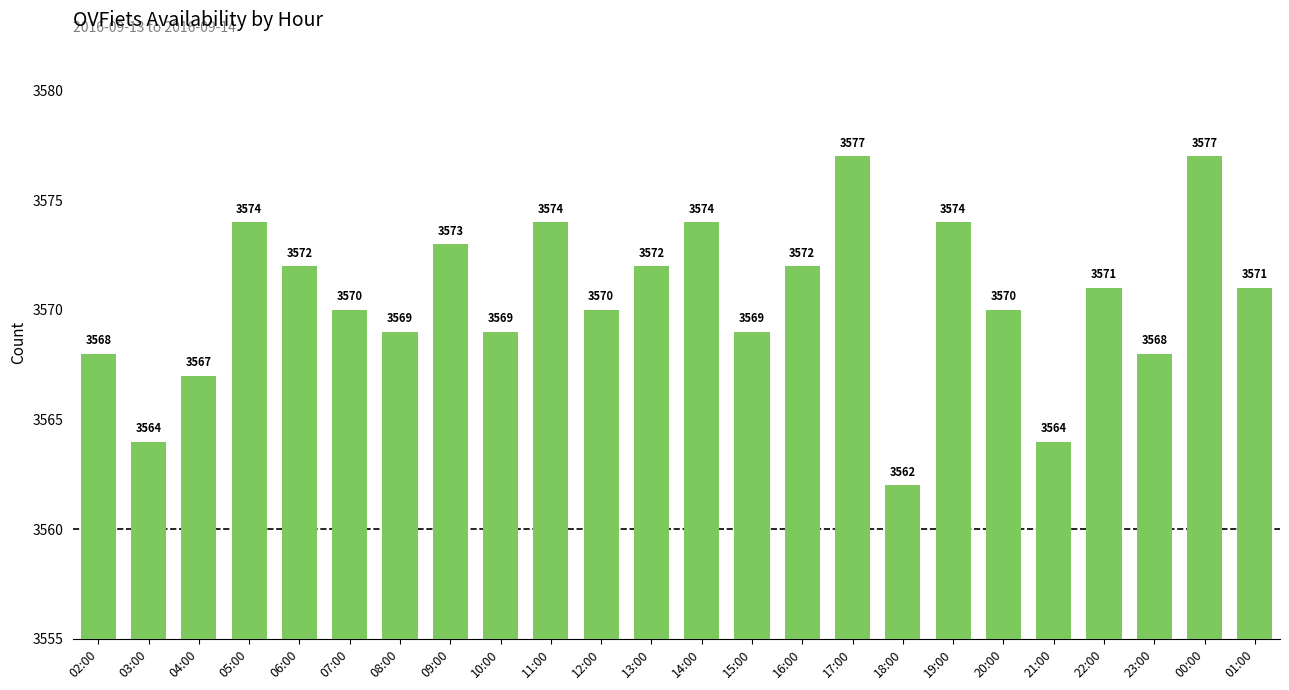

What is the difference between the values at 05:00 and 08:00?

5